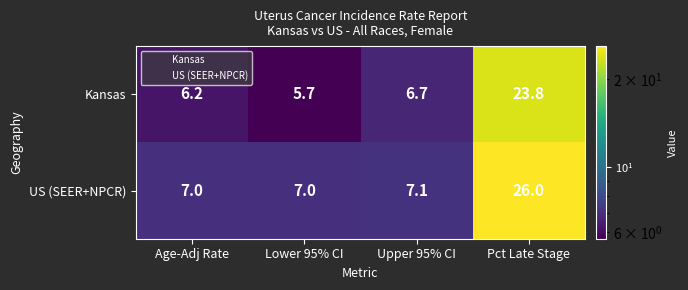

What is the difference between the maximum and minimum values in the Kansas series?

18.1